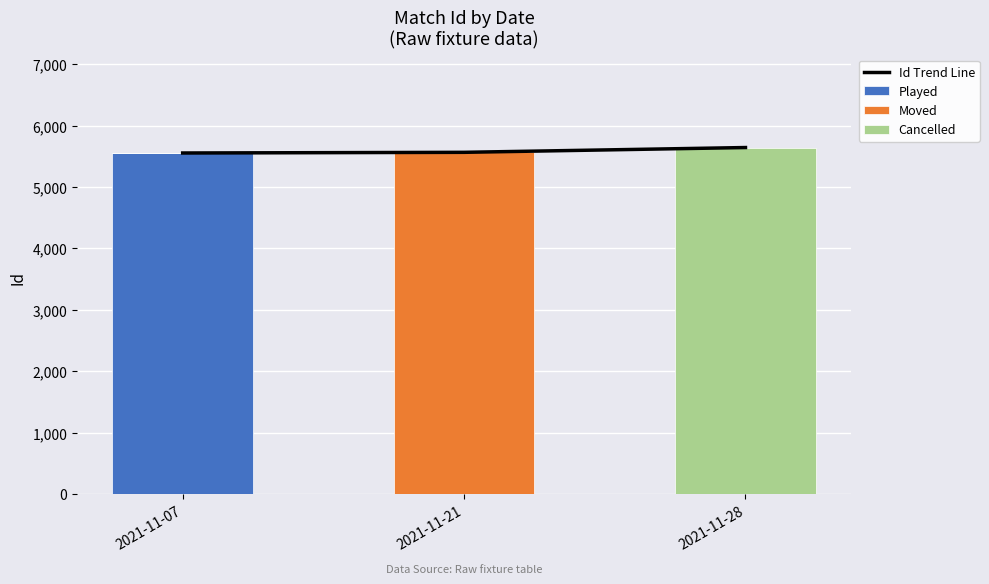

What is the spread (max minus min) of values at 2021-11-28?

5643